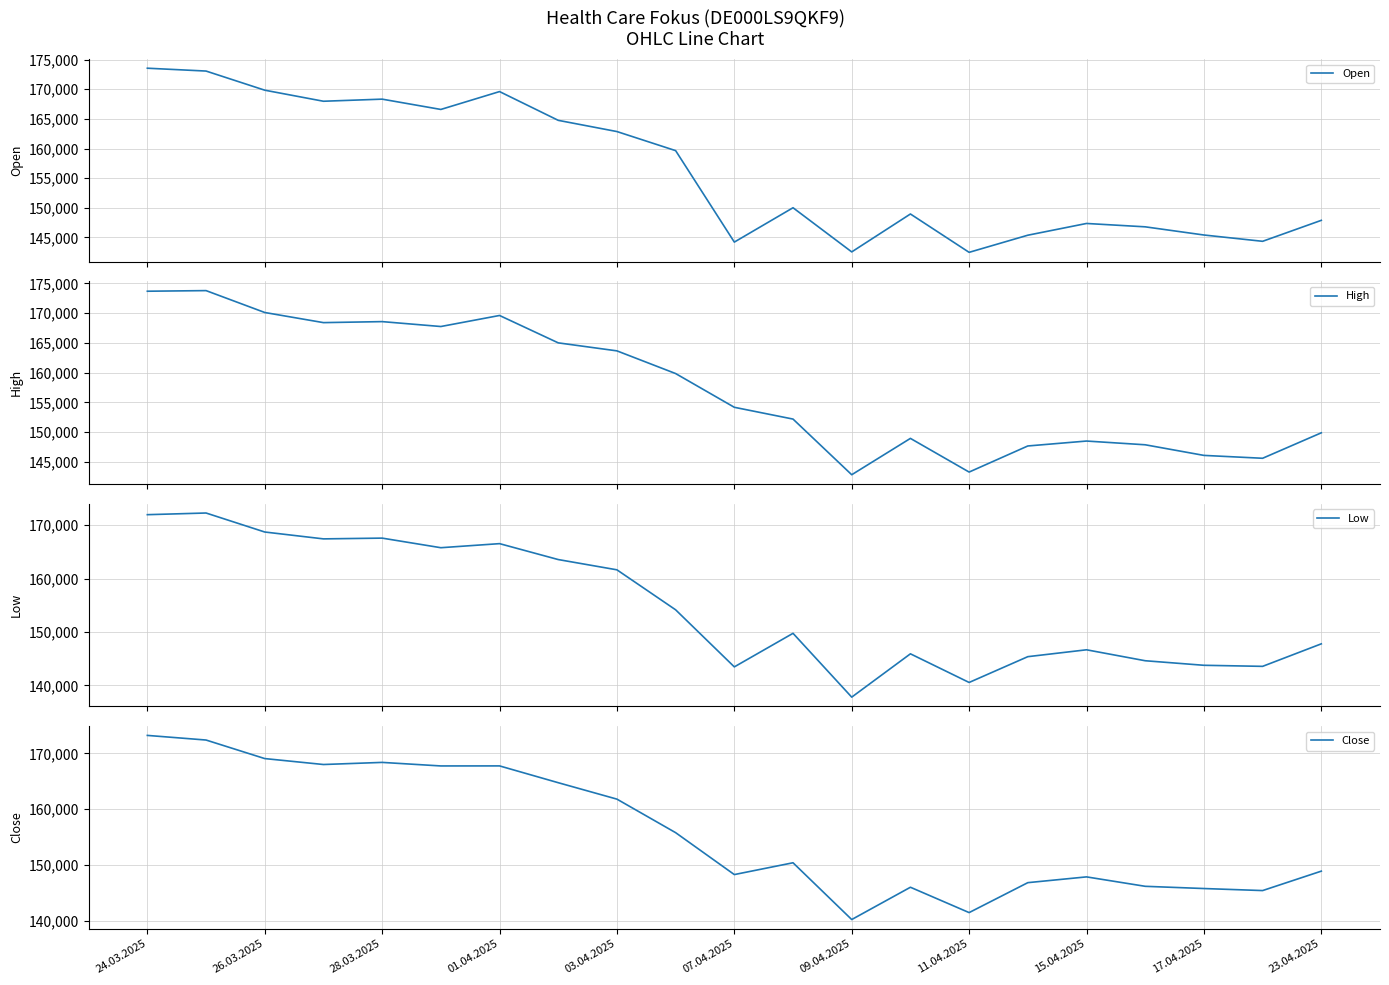

Which series has the largest range (max minus min)?

Low